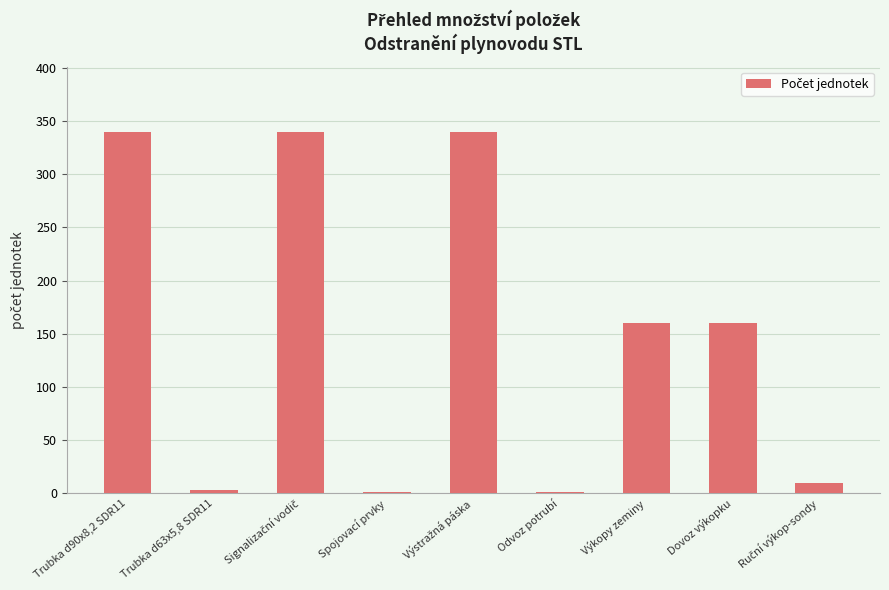

True or false: the data shows 3 at Trubka d63x5,8 SDR11.

True